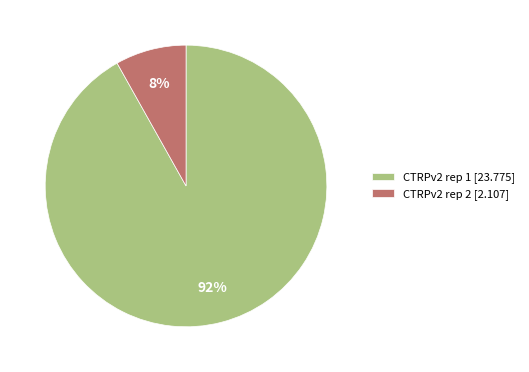

Do CTRPv2 rep 1 and CTRPv2 rep 2 together represent more than half of the pie?

Yes